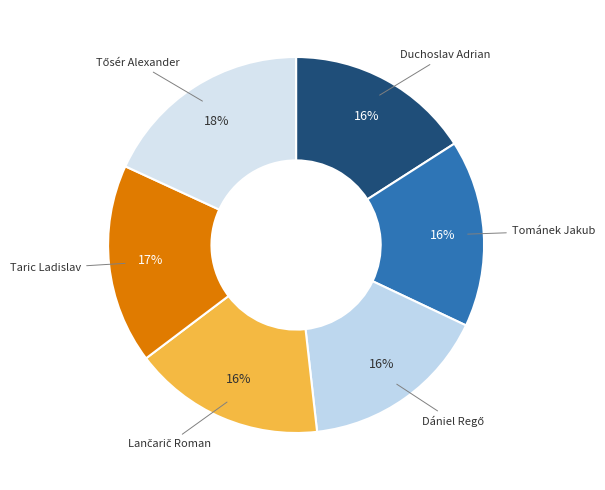

Is there a majority slice in this chart?

No